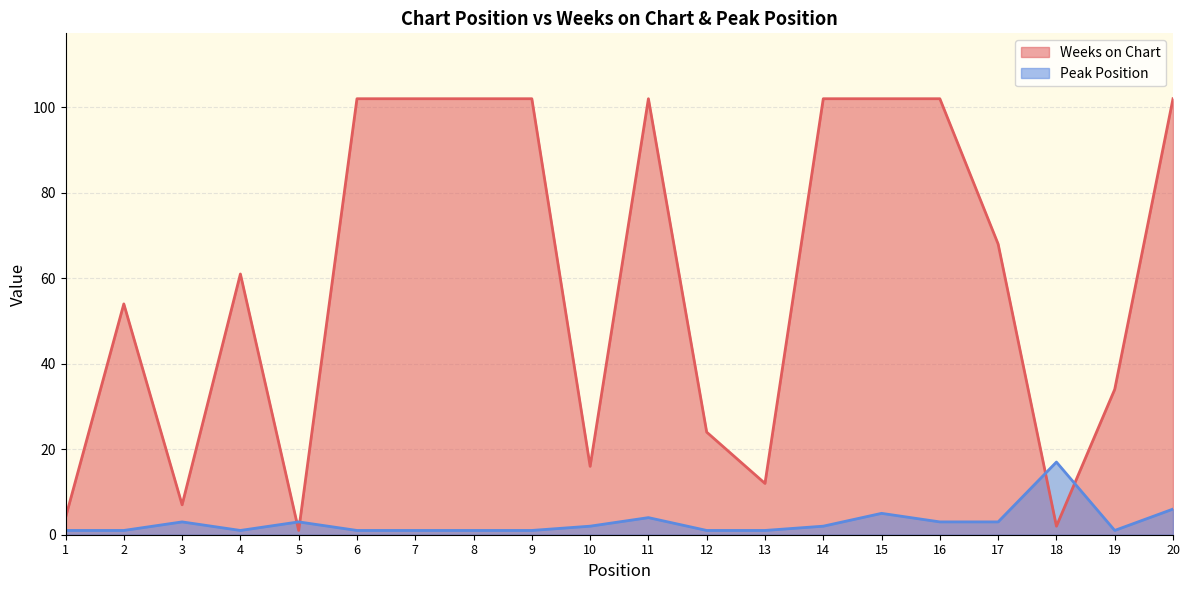

At which category does Peak Position reach its first local peak?

3